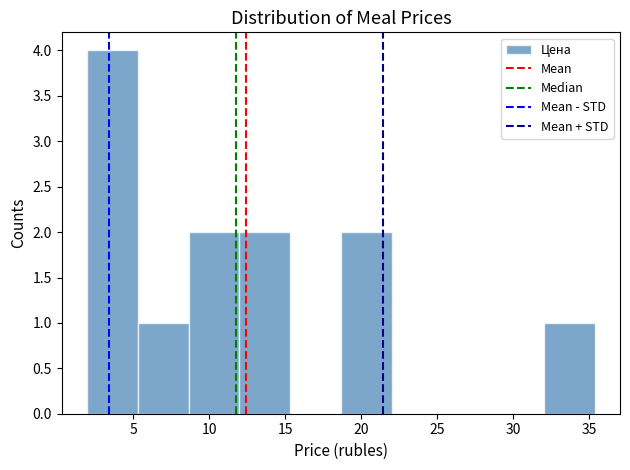

How tall is the bar that spans 18.5 to 22.0 on the x-axis? Neither the bar edges nor the heights are printed on the chart, so give them approximately, as read against the axes.

2